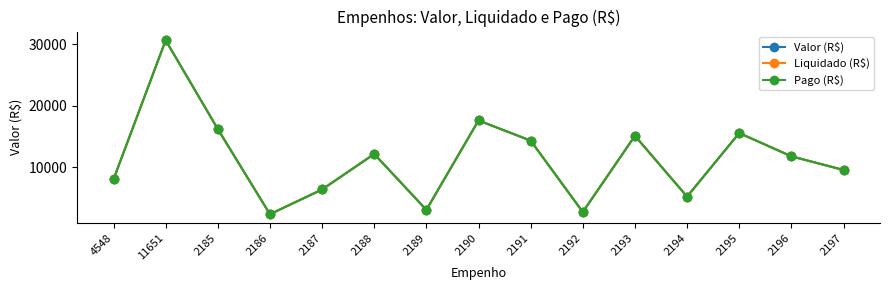

Where is the first local minimum for Pago (R$)?

2186